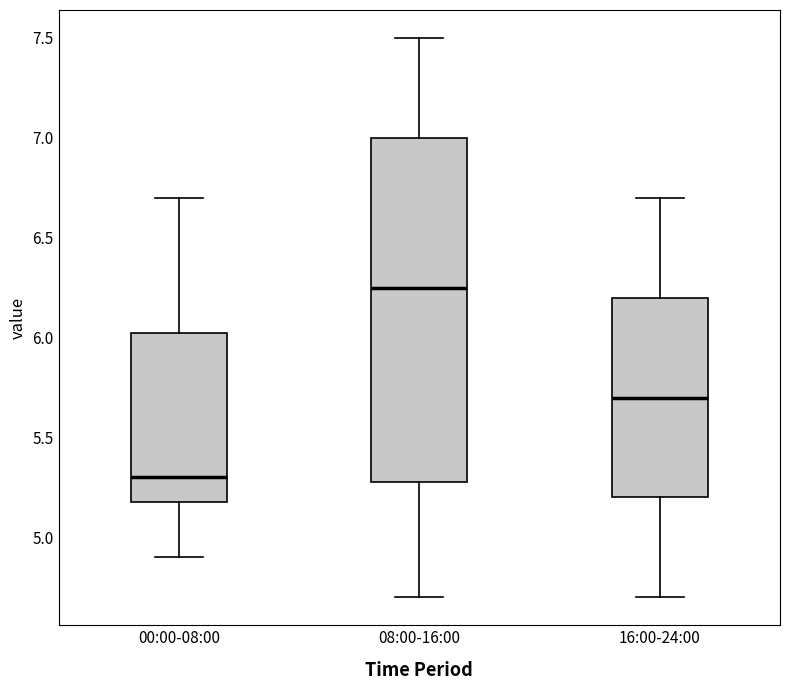

Which box is the tallest, from its lower edge to its upper edge?

08:00-16:00